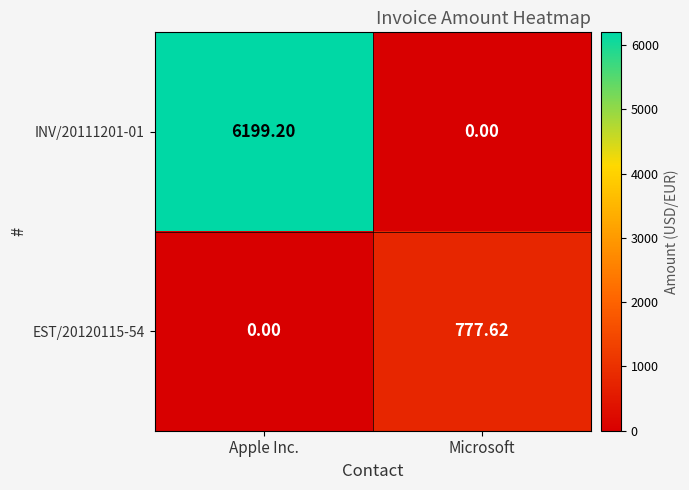

At how many categories does at least one series exceed 1705?

1